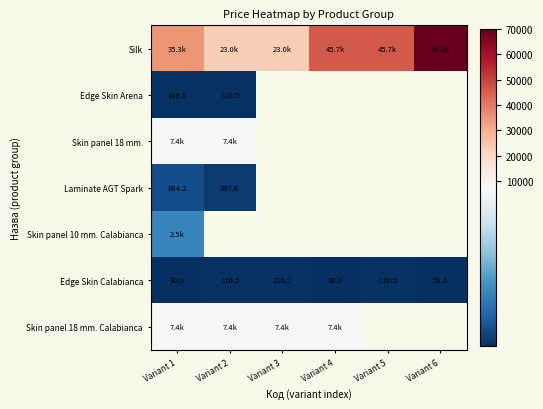

Count the number of data series in this chart.

7